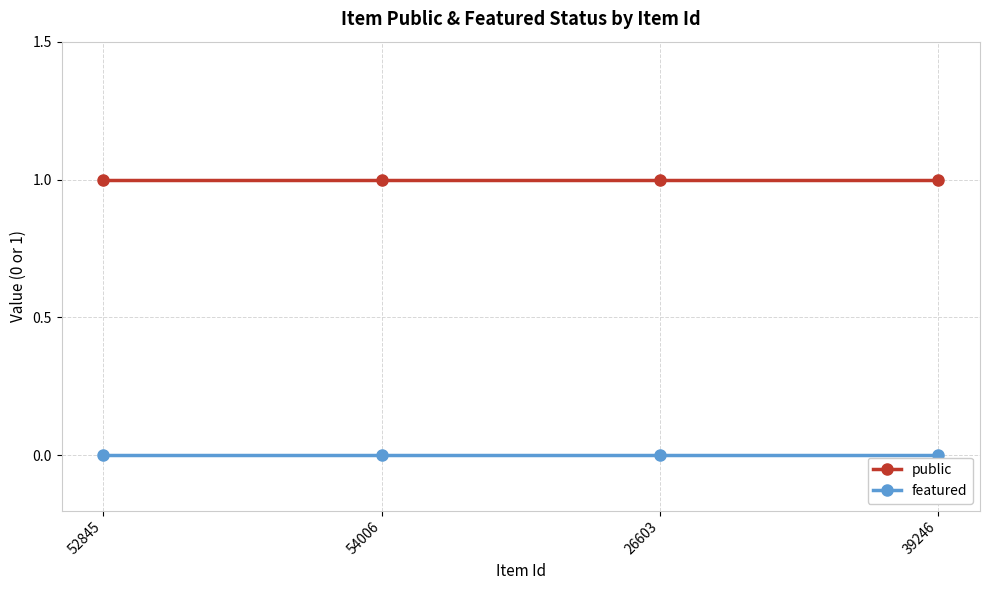

Is the value of public at 52845 greater than the value of featured at 52845?

Yes